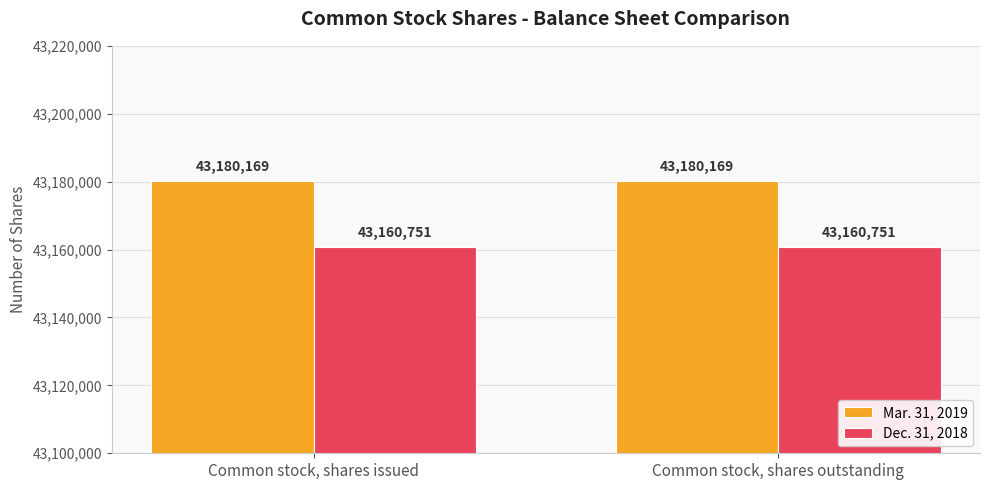

Reading left to right, extract all data points from this chart.

Mar. 31, 2019: Common stock, shares issued=43180169	Common stock, shares outstanding=43180169
Dec. 31, 2018: Common stock, shares issued=43160751	Common stock, shares outstanding=43160751